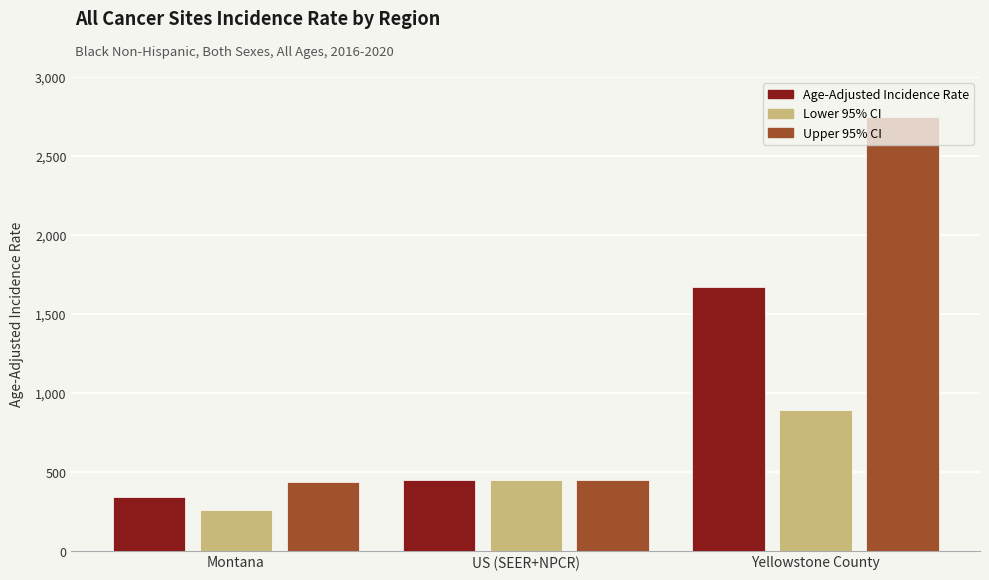

At which label does Lower 95% CI first exceed 444?

US (SEER+NPCR)